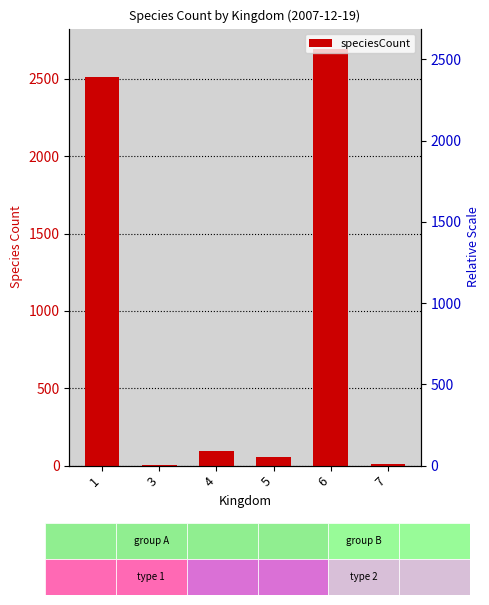

What is the greatest value displayed?

2690